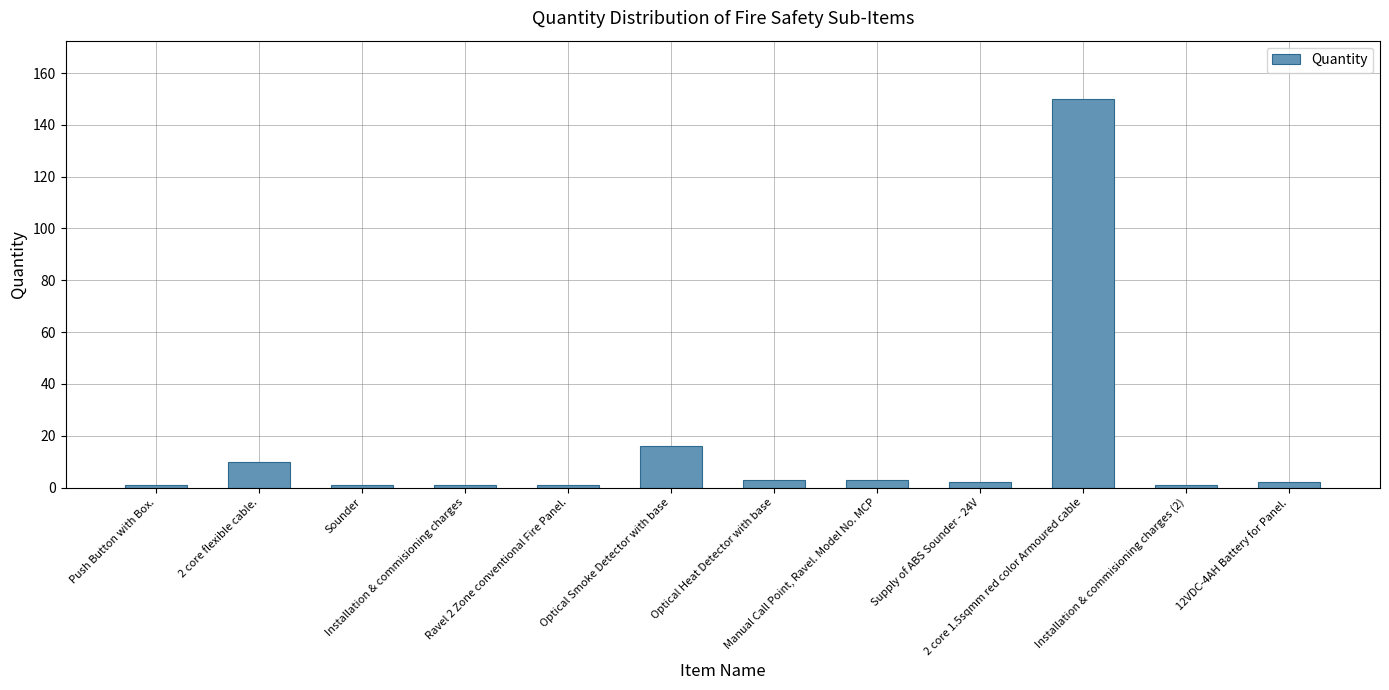

What is the greatest value displayed?

150